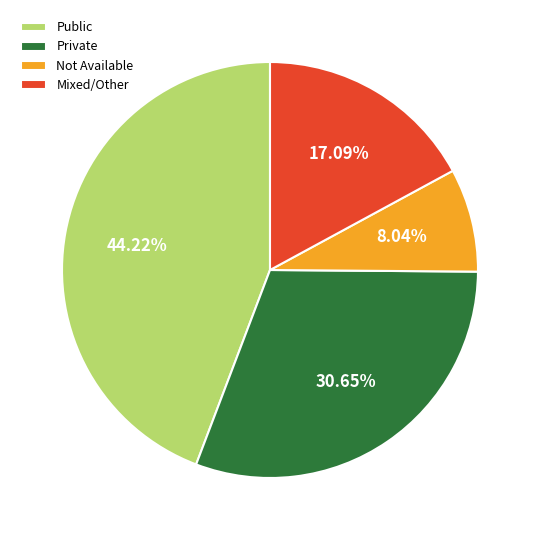

Is the sum of Public and Private greater than half?

Yes